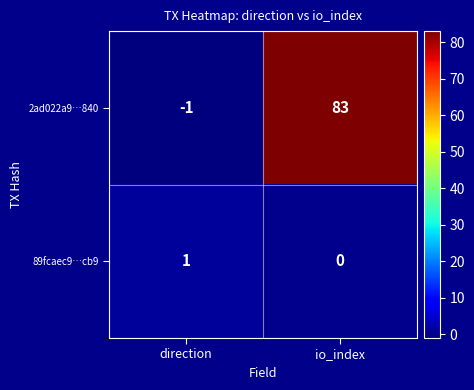

True or false: 89fcaec9…cb9 has a value of 1 at direction.

True